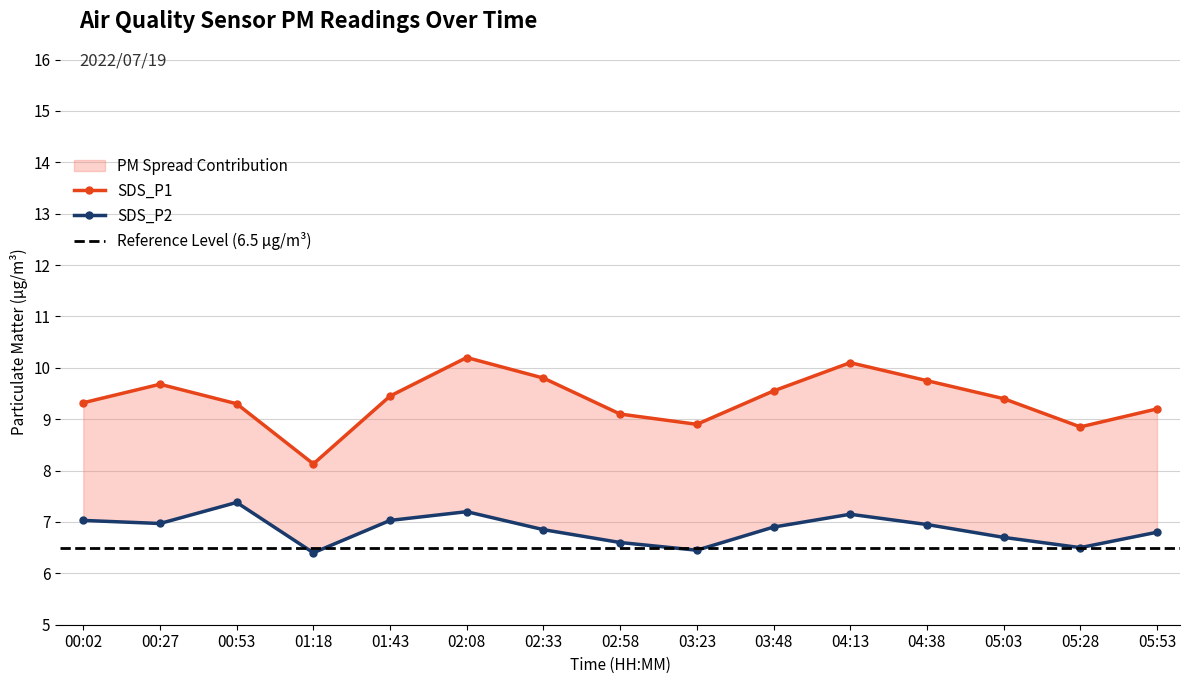

What is the value of the SDS_P1 point at the 10th from the left?

9.6